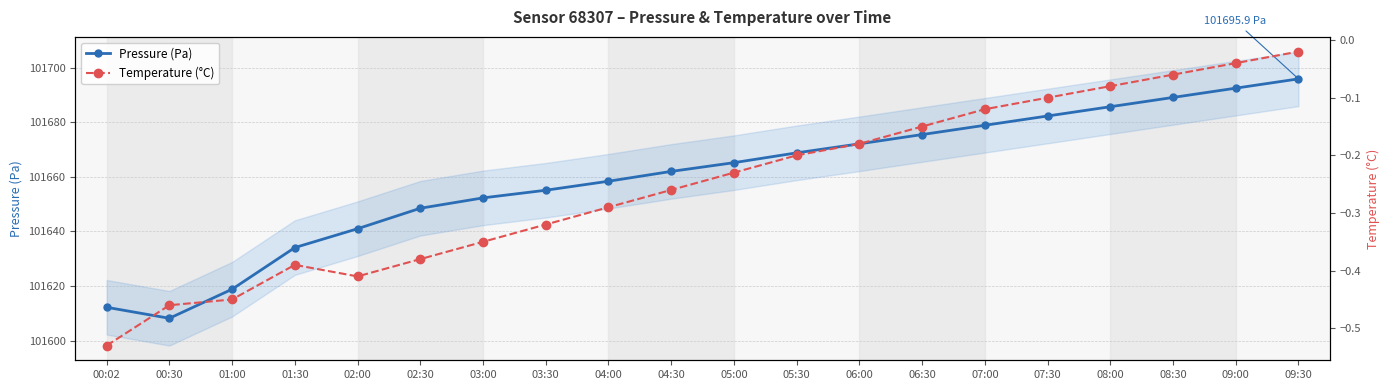

Is it true that Temperature (°C) equals -0.5 at 01:00?

True